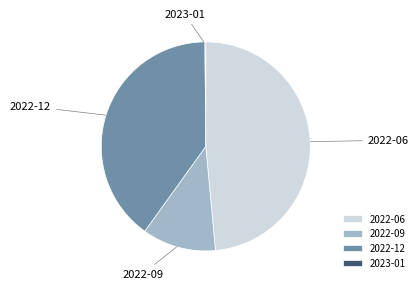

Combined, do 2022-12 and 2022-06 account for over 50%?

Yes